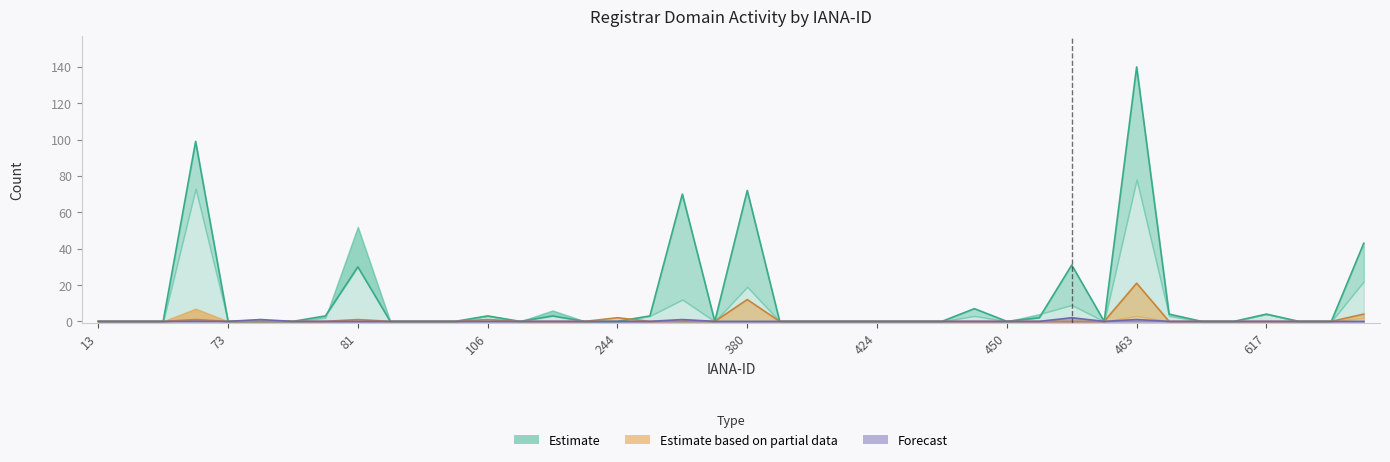

The value of net-renews-1-yr at 456 is 8. True or false?

False